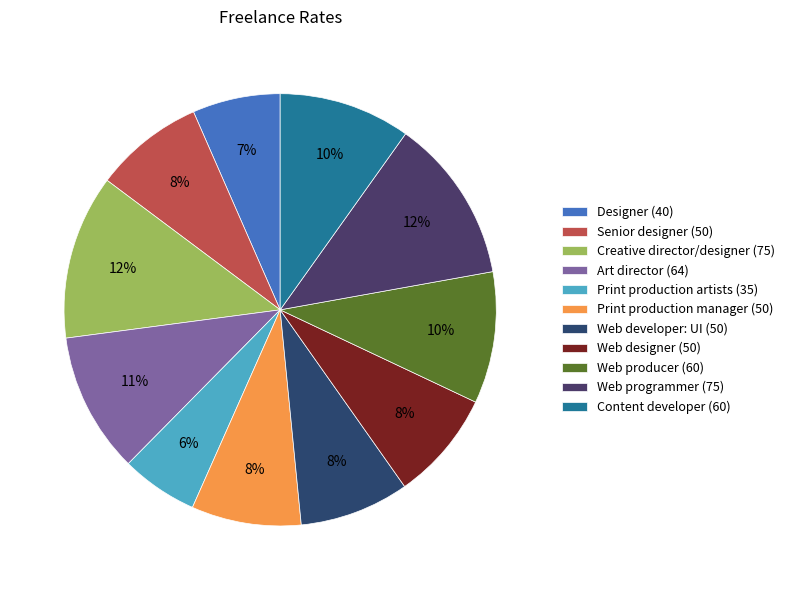

What is the total percentage of Web producer and Print production manager?

18.1%